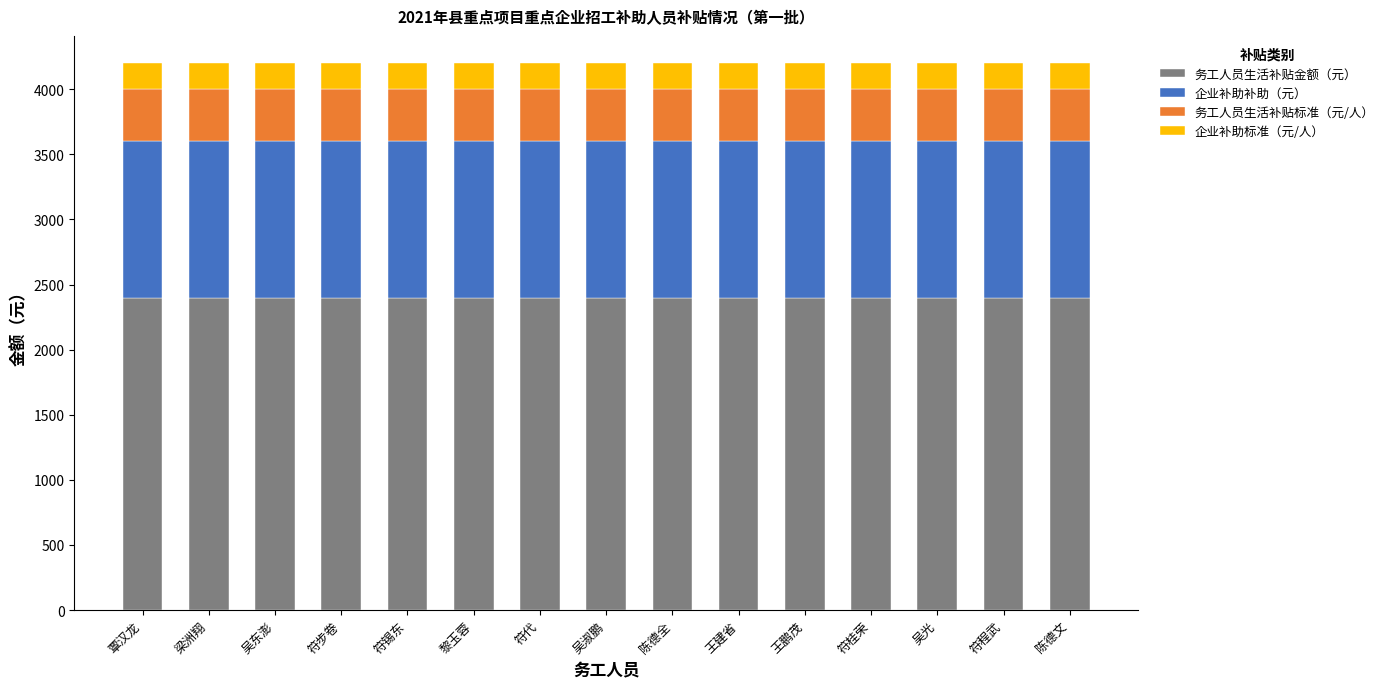

The 务工人员生活补贴金额（元） series shows 3912 at 符桂荣. True or false?

False